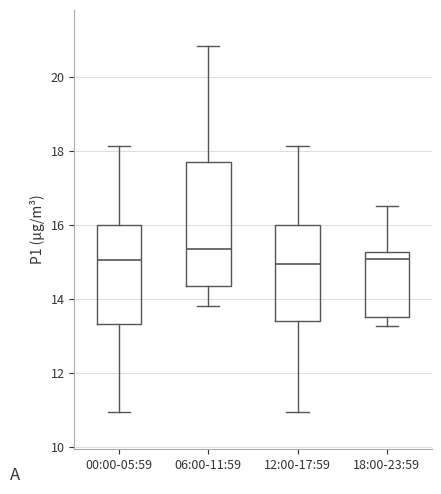

Where does the upper whisker of the box for 00:00-05:59 end on the y-axis? The values are not printed on the chart, so give them approximately, as read against the axis.

18.2